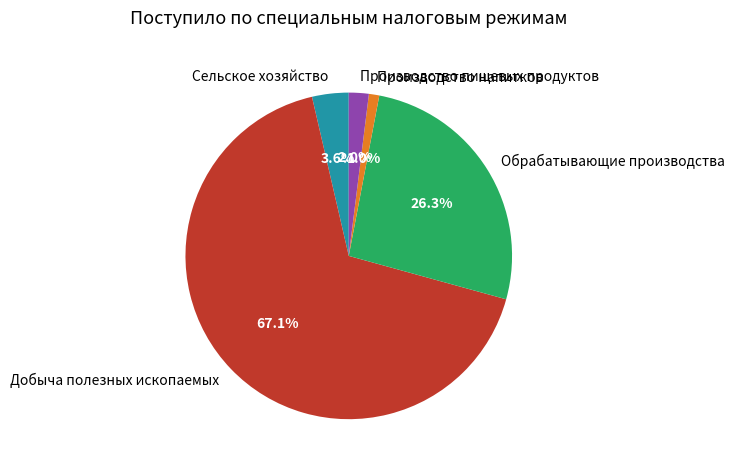

How many segments does this pie chart have?

5